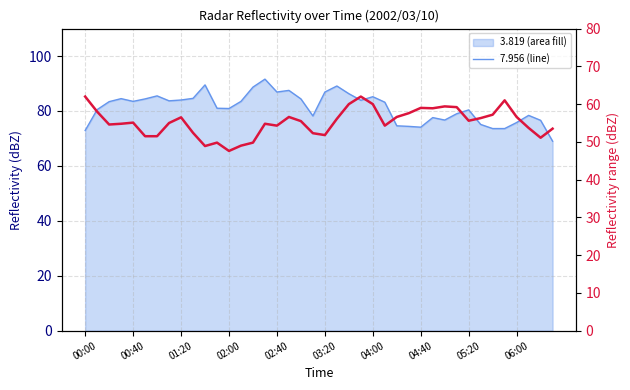

What is the difference between the maximum and minimum values?

22.6